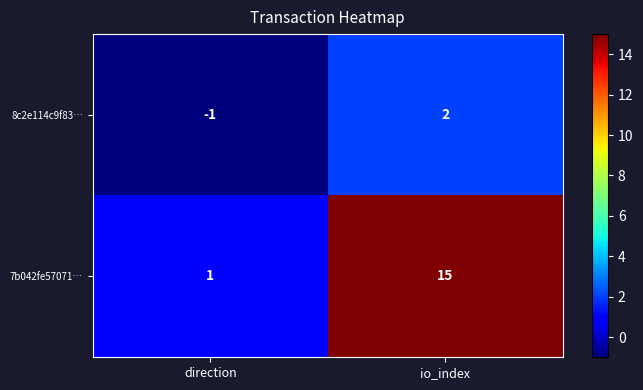

What is the maximum value shown in the chart?

15